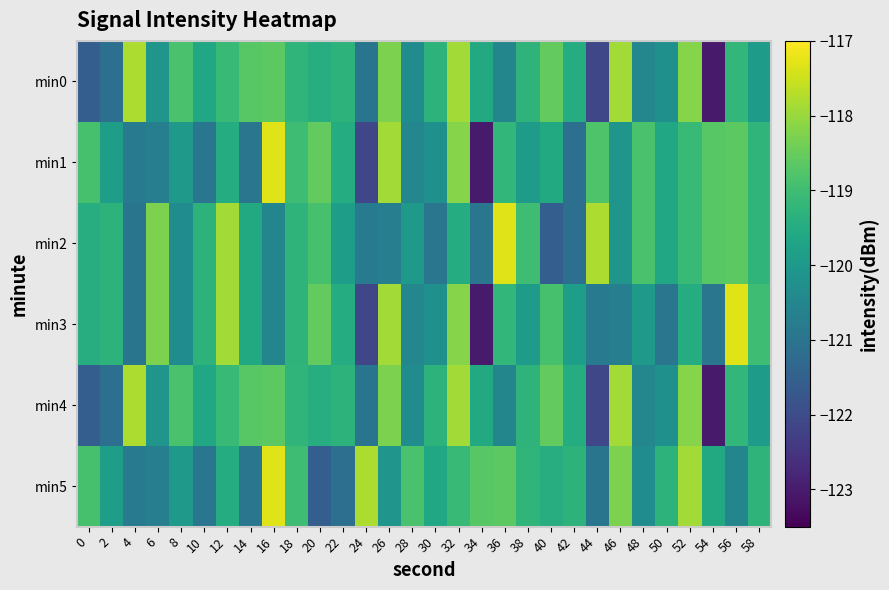

Which series has the widest spread of values?

min1